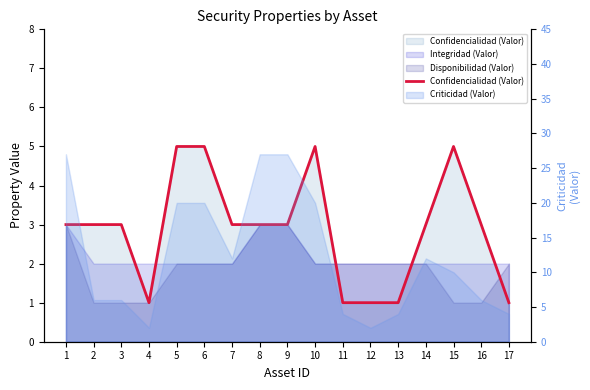

How many categories are shown in the chart?

17